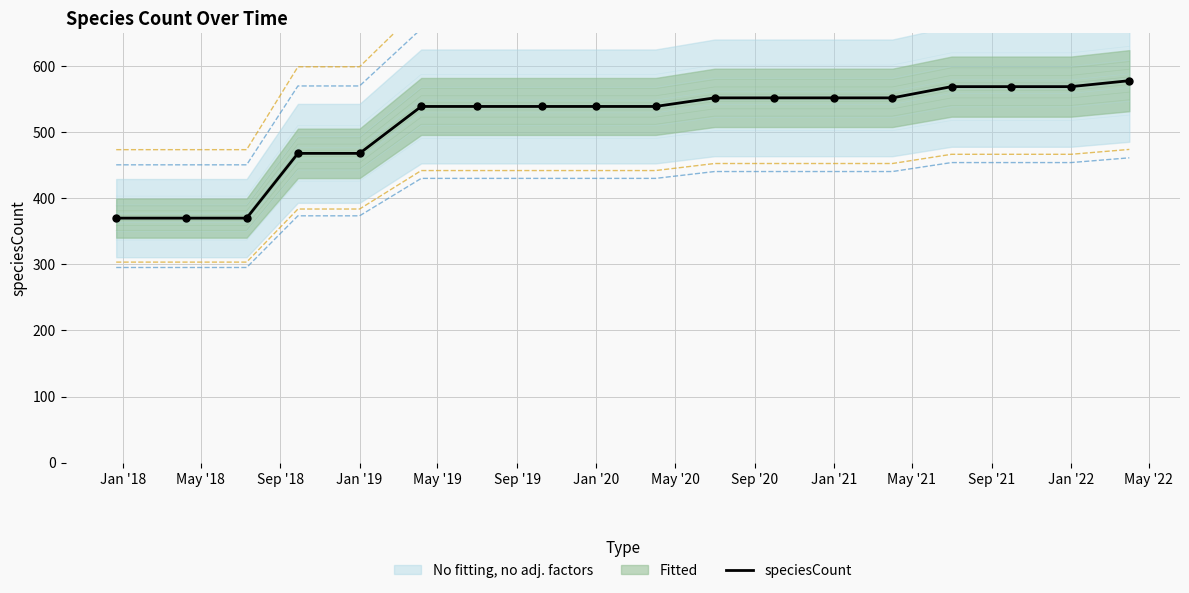

What is the minimum value for speciesCount?

370